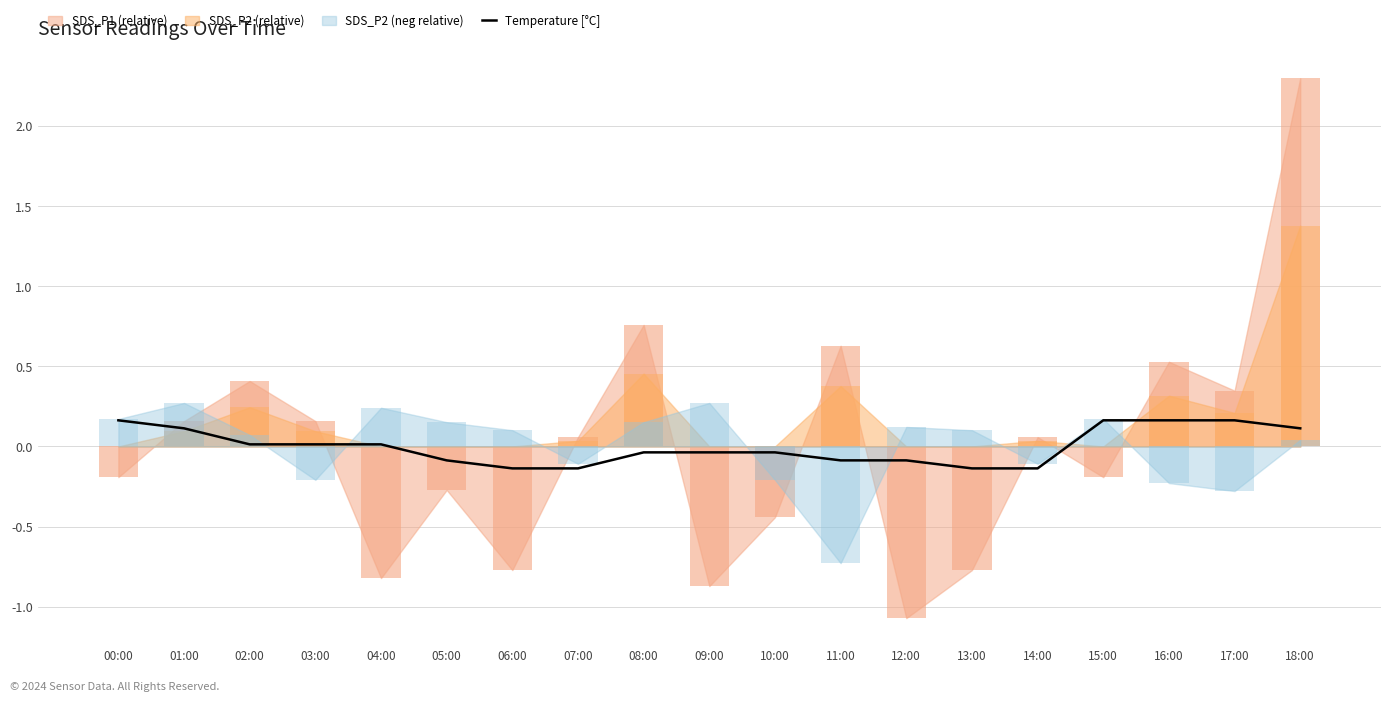

What is the label of the 17th bar from the right?

02:00